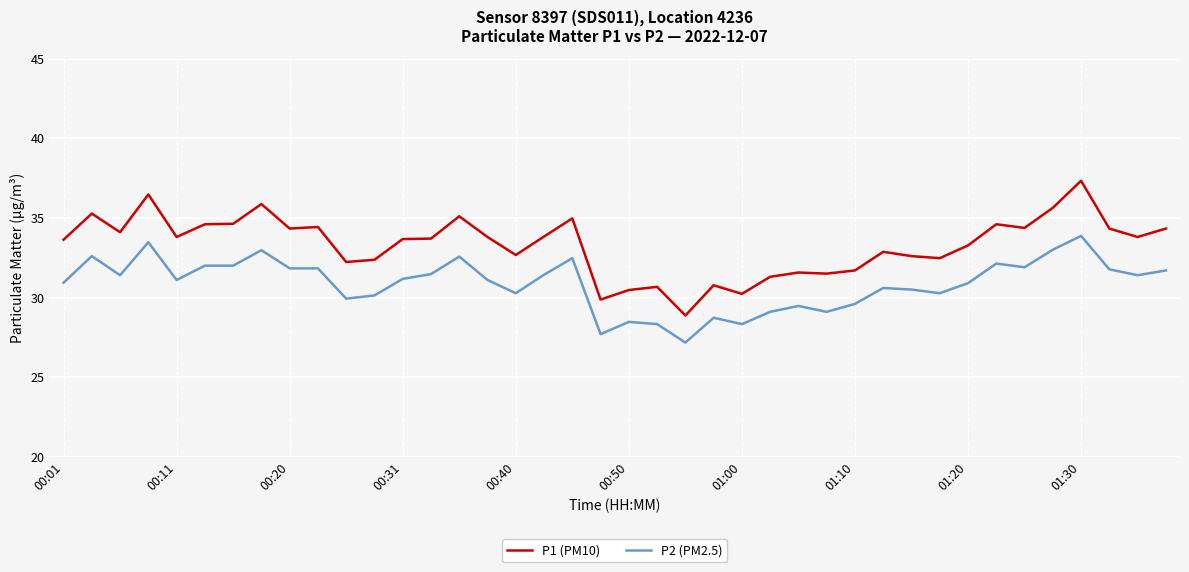

Which series has the largest total across all categories?

P1 (PM10)